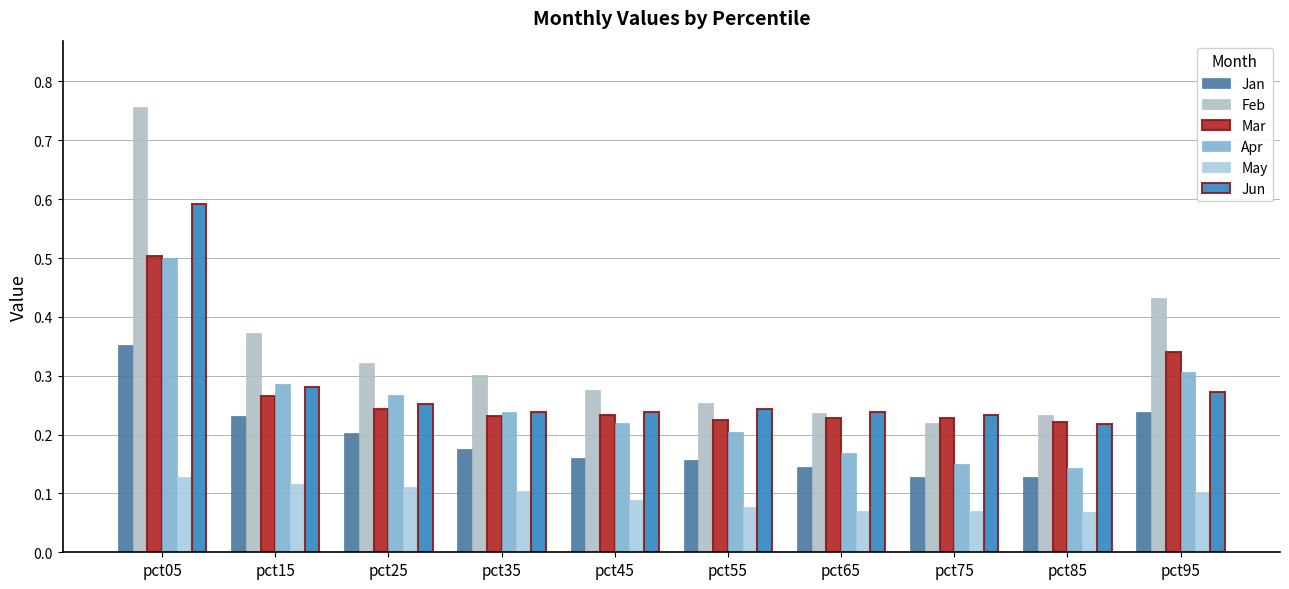

Which category has the highest value in the Jan series?

pct05